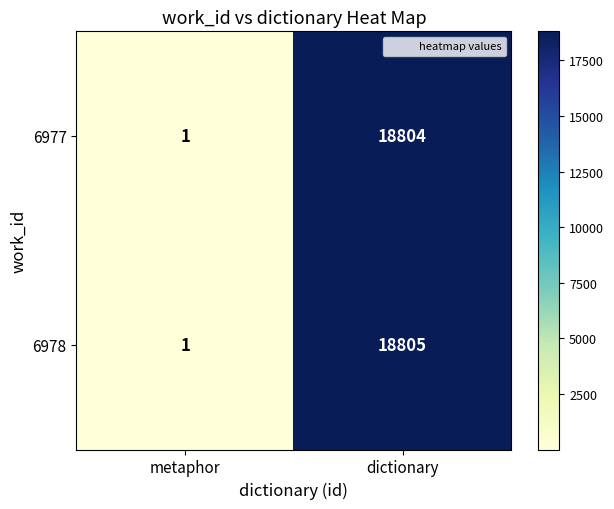

List the series in order of their peak value, lowest first.

6977, 6978